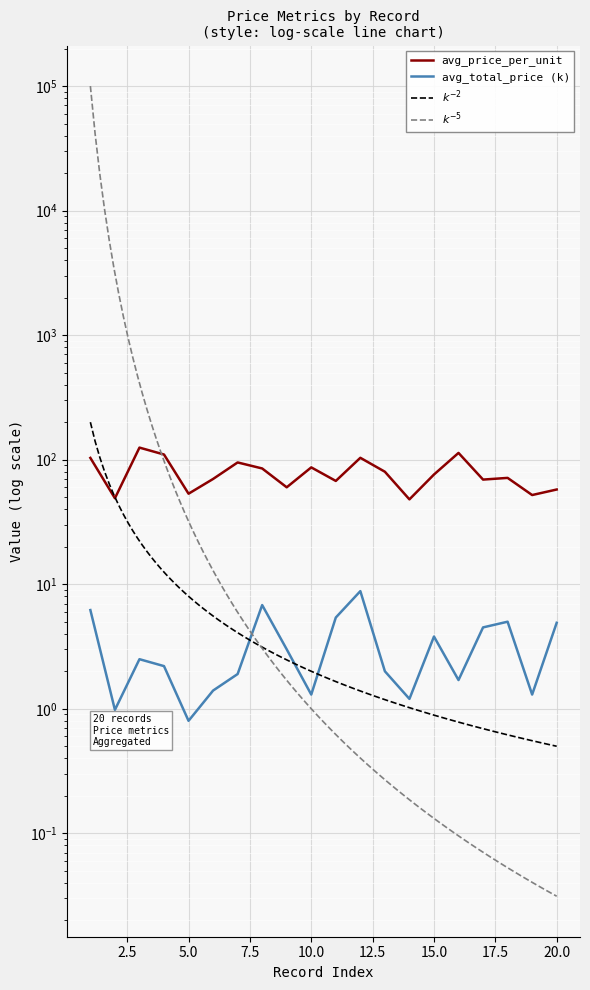

Rank the series at 15 from lowest to highest value.

avg_total_price, avg_price_per_unit